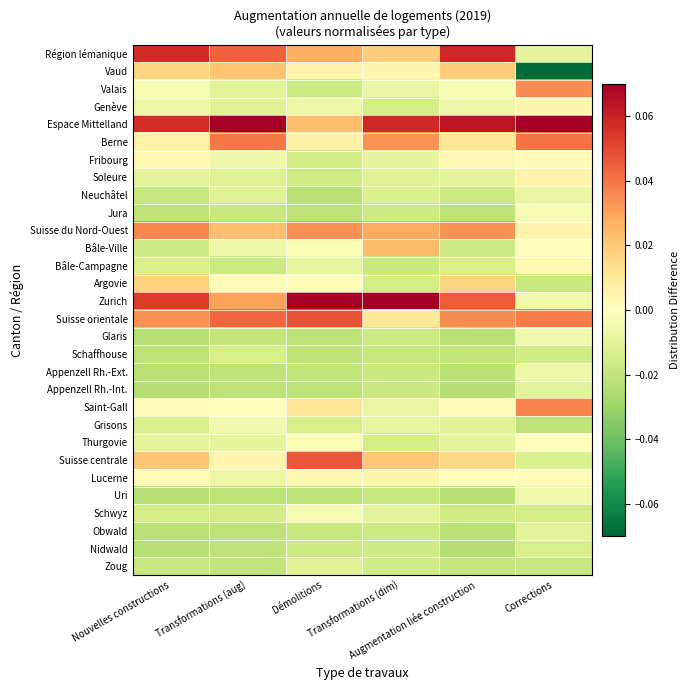

Which series has the widest spread of values?

Zurich